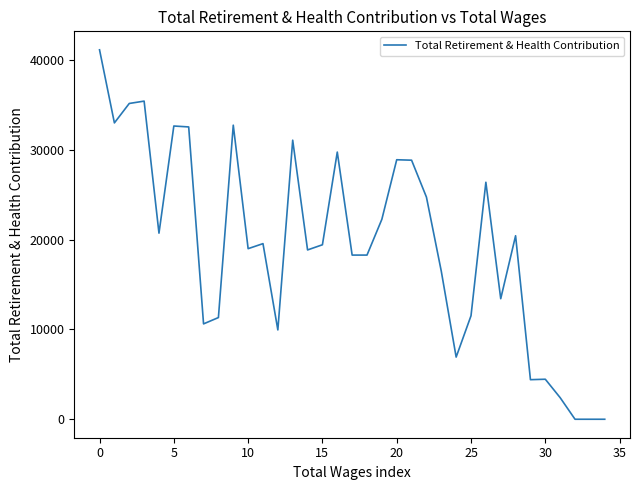

What is the difference between the maximum and minimum values?

41109